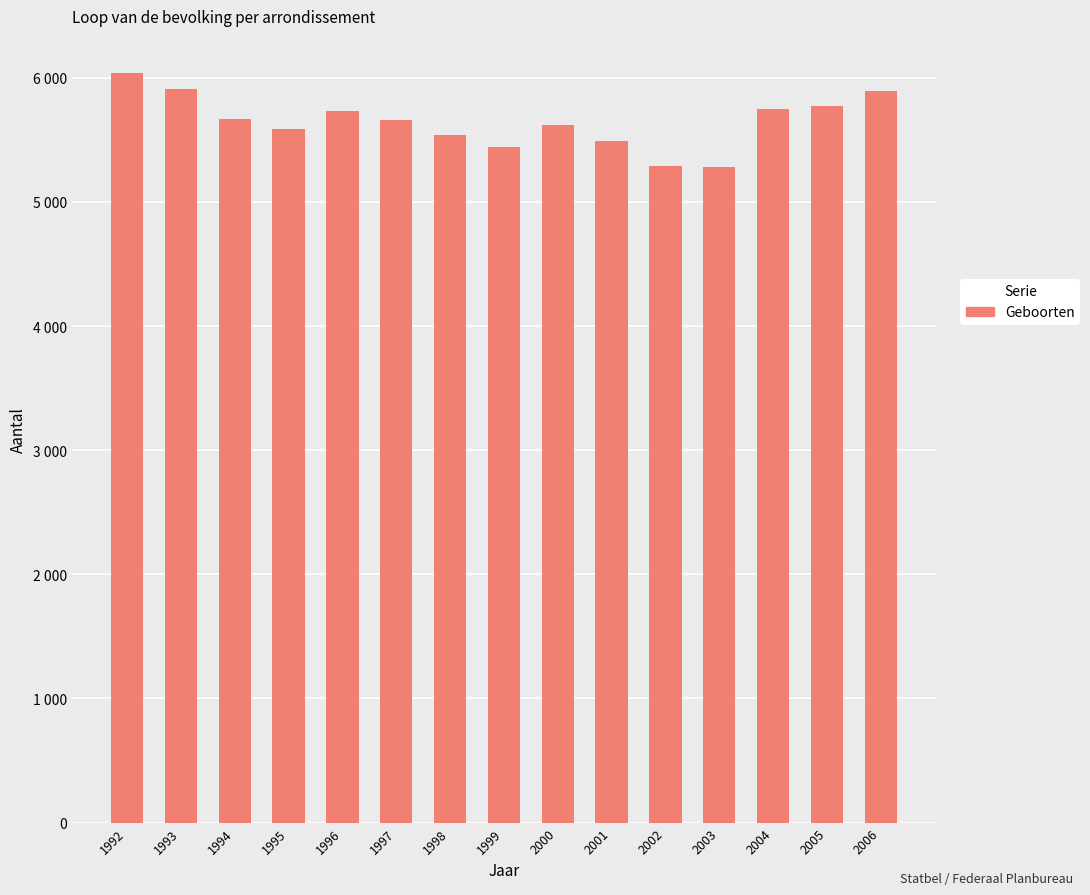

Are the bars horizontal?

No